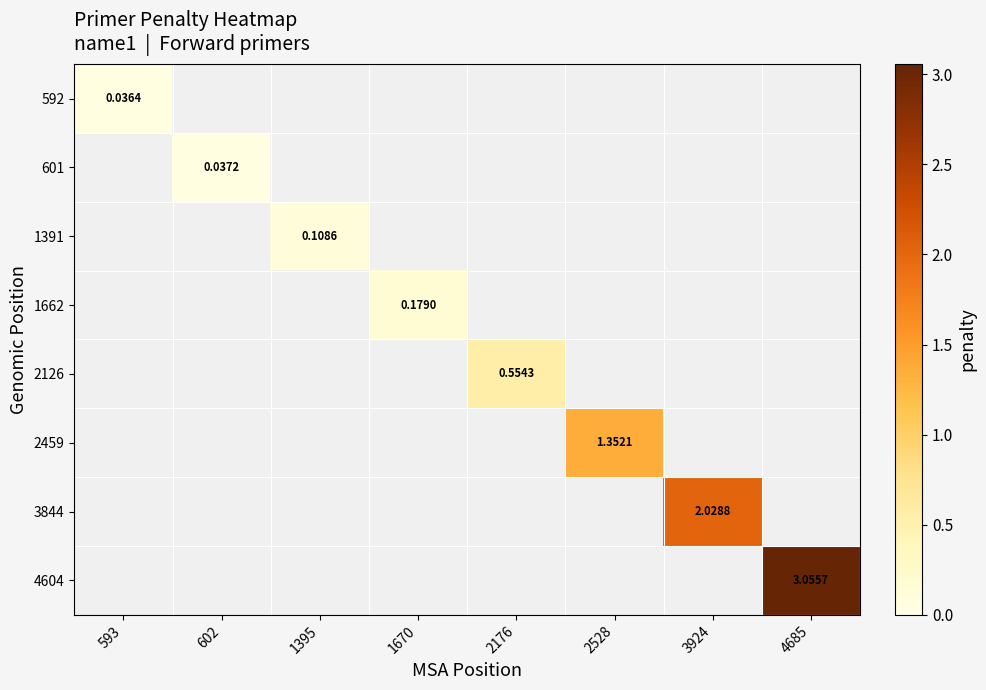

At which category does the chart reach its minimum across all series?

593